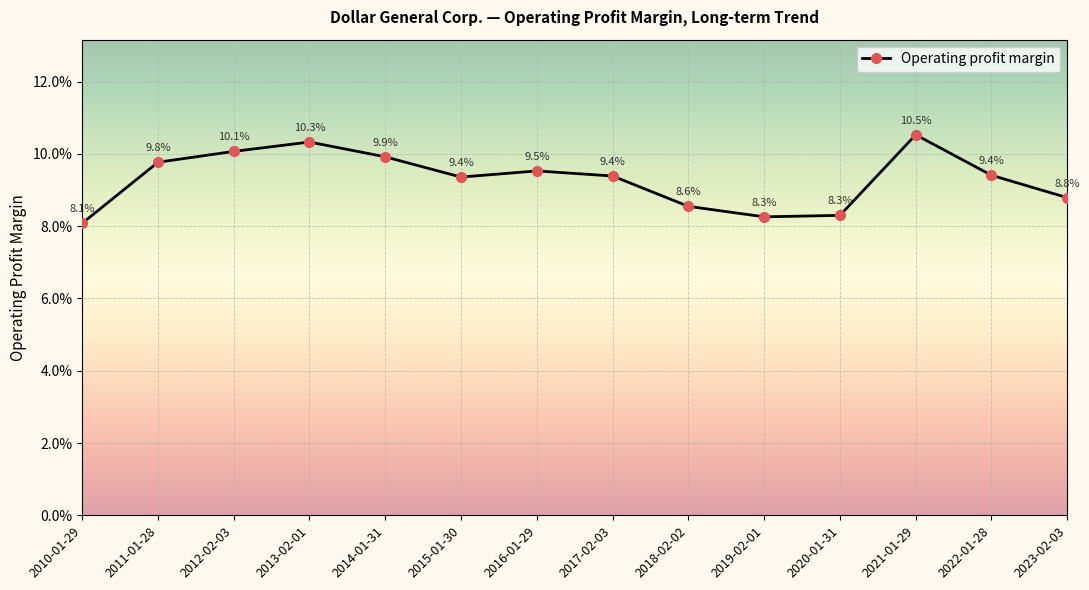

List the labels in order of value, smallest first.

2010-01-29, 2019-02-01, 2020-01-31, 2018-02-02, 2023-02-03, 2015-01-30, 2017-02-03, 2022-01-28, 2016-01-29, 2011-01-28, 2014-01-31, 2012-02-03, 2013-02-01, 2021-01-29